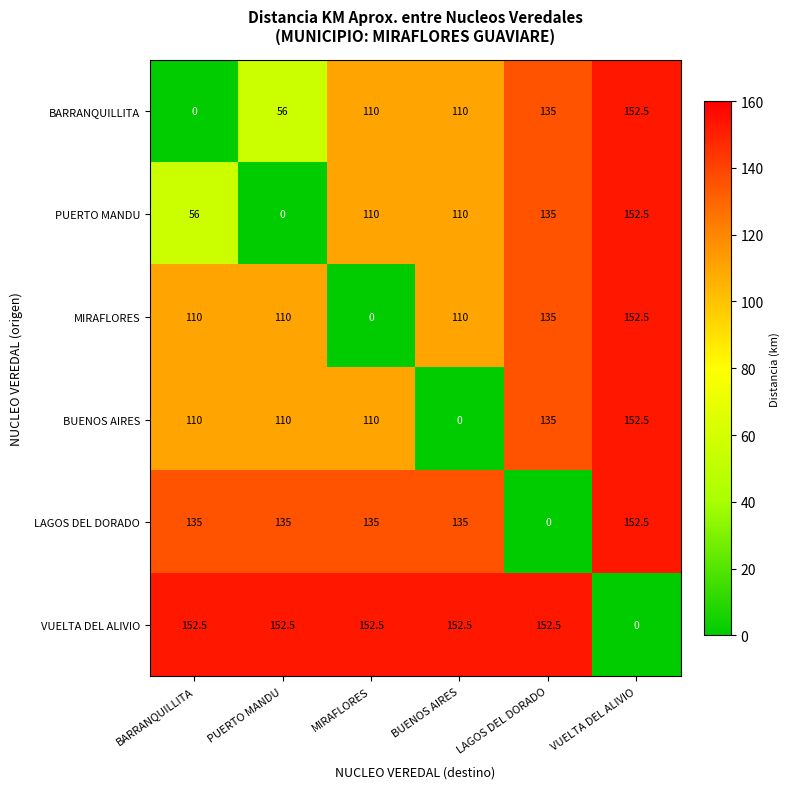

The MIRAFLORES series shows 233.8 at LAGOS DEL DORADO. True or false?

False